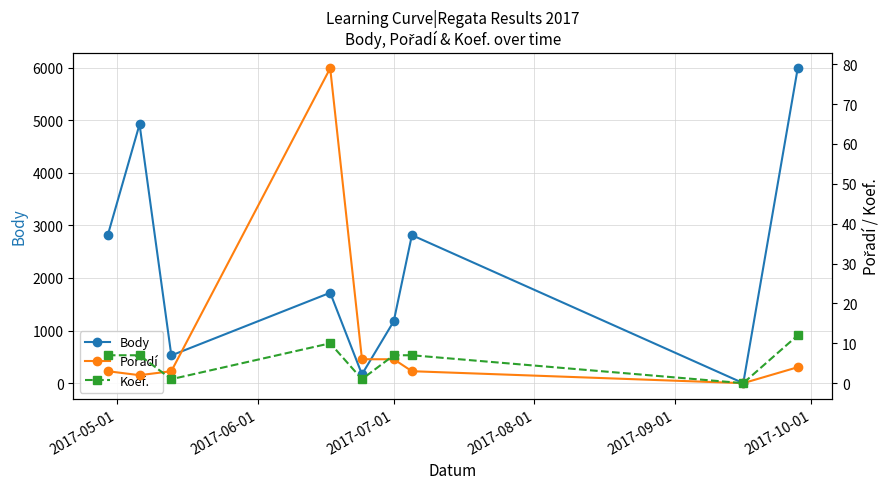

How many interior local valleys does the Body series have?

3